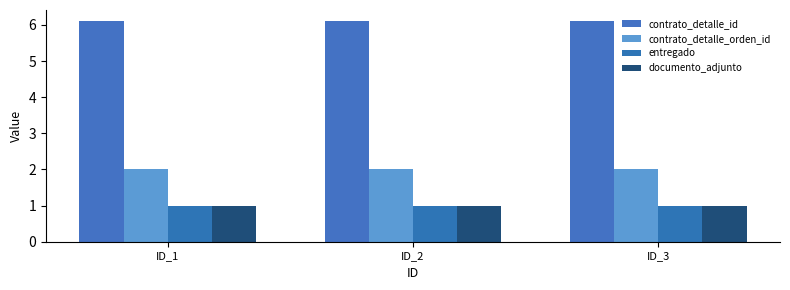

Read the entregado value at ID_3.

1.0